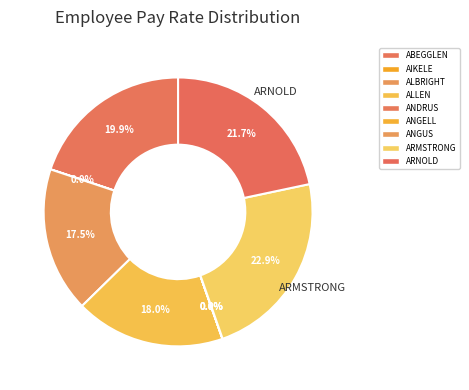

What is the largest slice in the pie chart?

ARMSTRONG, GARY T